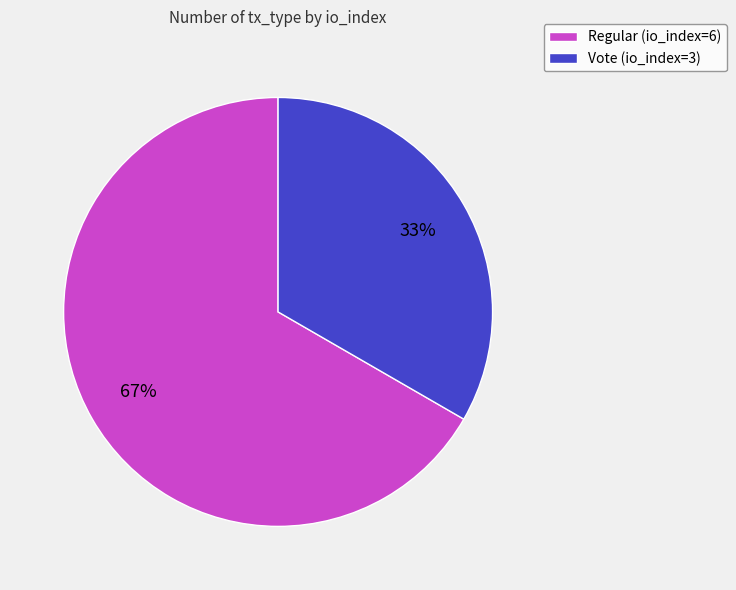

Rank the categories by value from highest to lowest.

Regular (io_index=6), Vote (io_index=3)